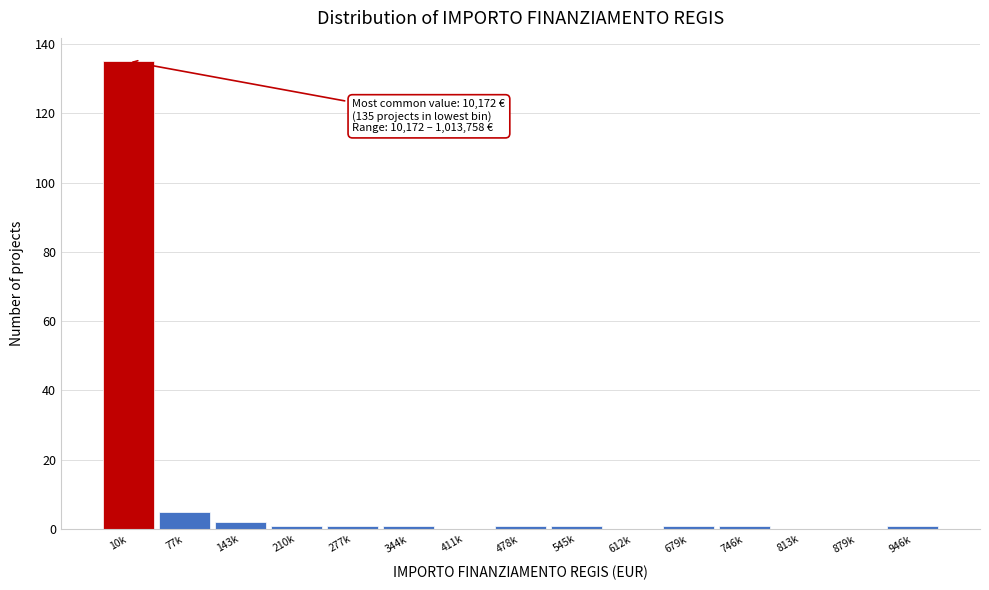

Reading left to right, extract all data points from this chart.

10k=135	77k=5	143k=2	210k=1	277k=1	344k=1	411k=0	478k=1	545k=1	612k=0	679k=1	746k=1	813k=0	879k=0	946k=1